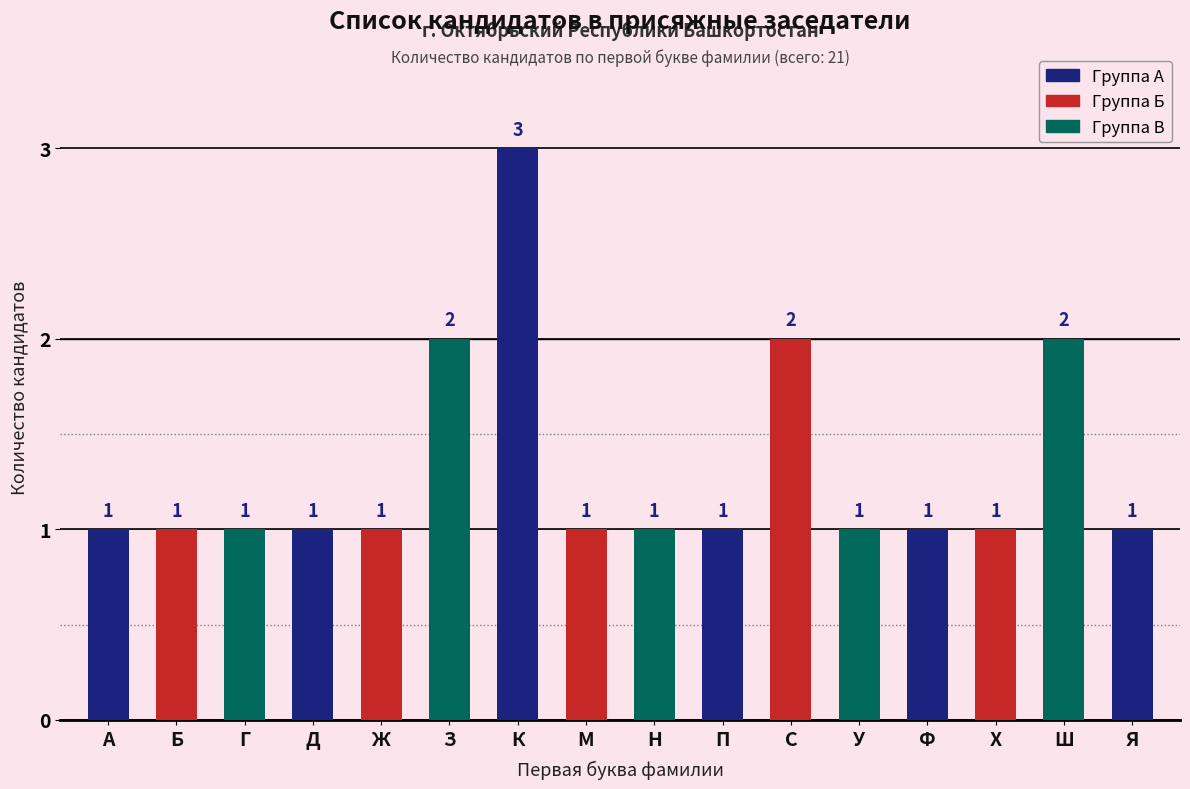

What is the greatest value displayed?

3